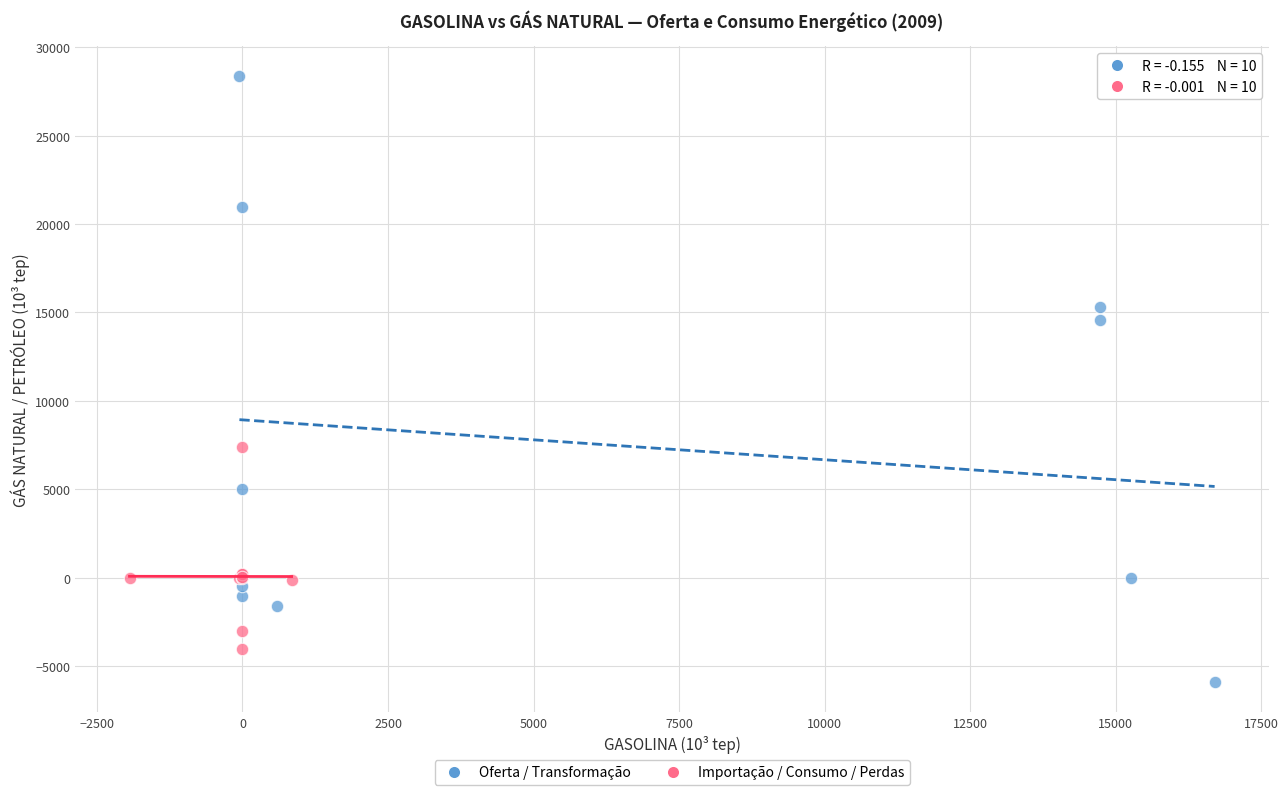

Which series reaches the minimum Y coordinate?

Oferta / Transformação